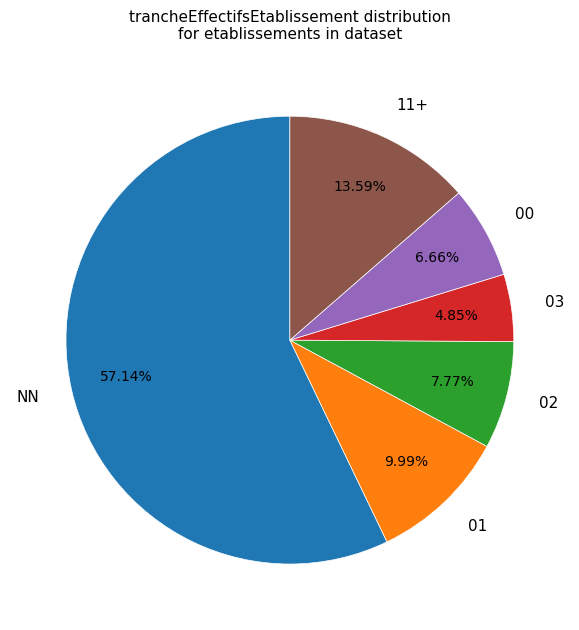

How many segments does this pie chart have?

6